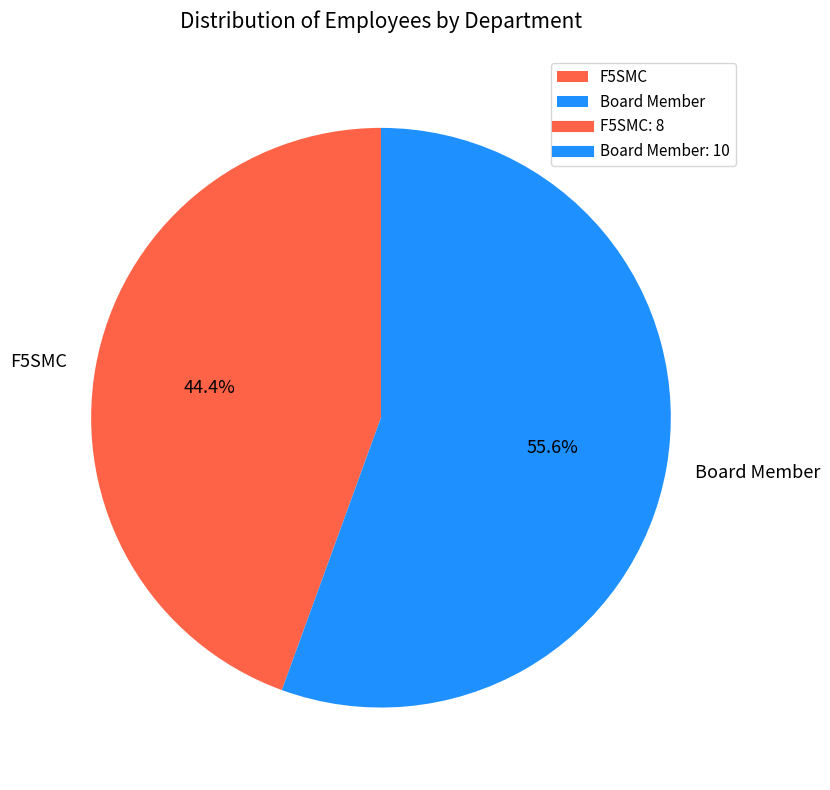

How many segments does this pie chart have?

2